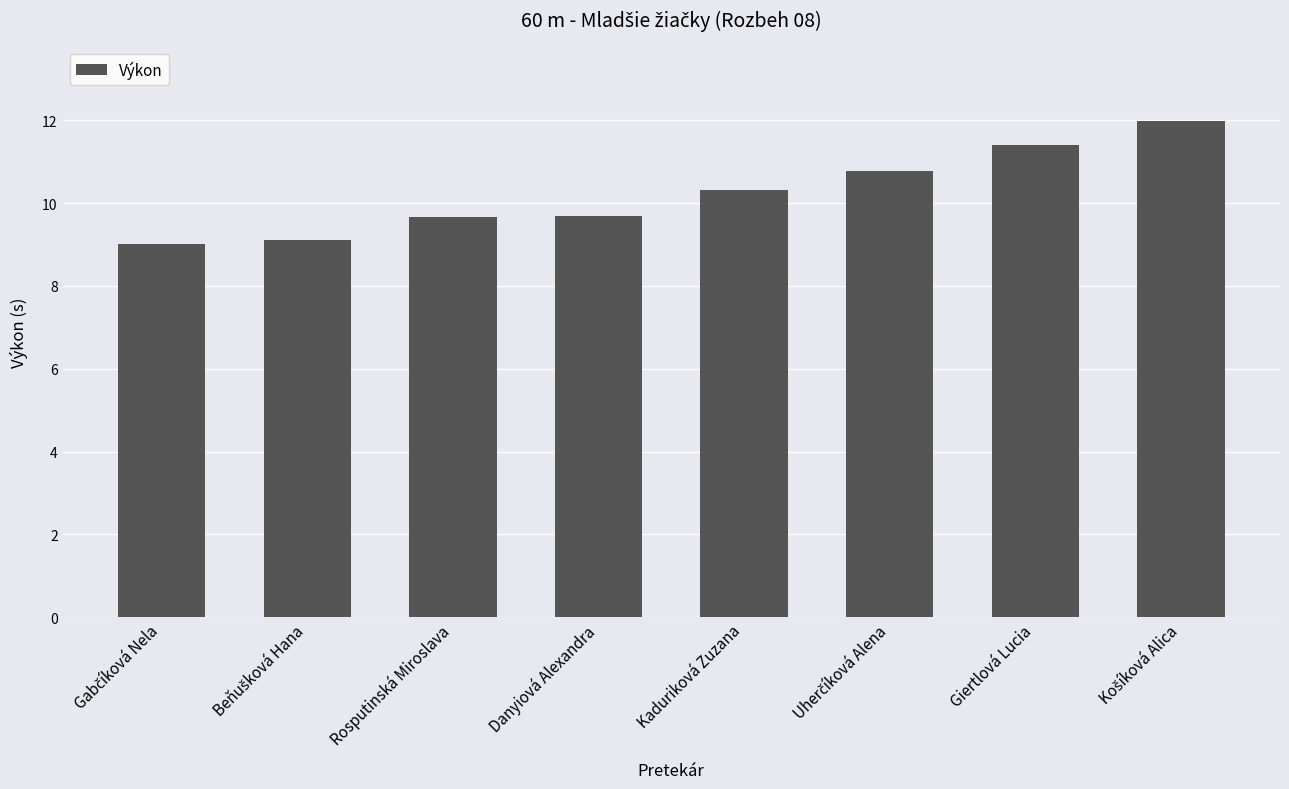

What is the greatest value displayed?

12.0